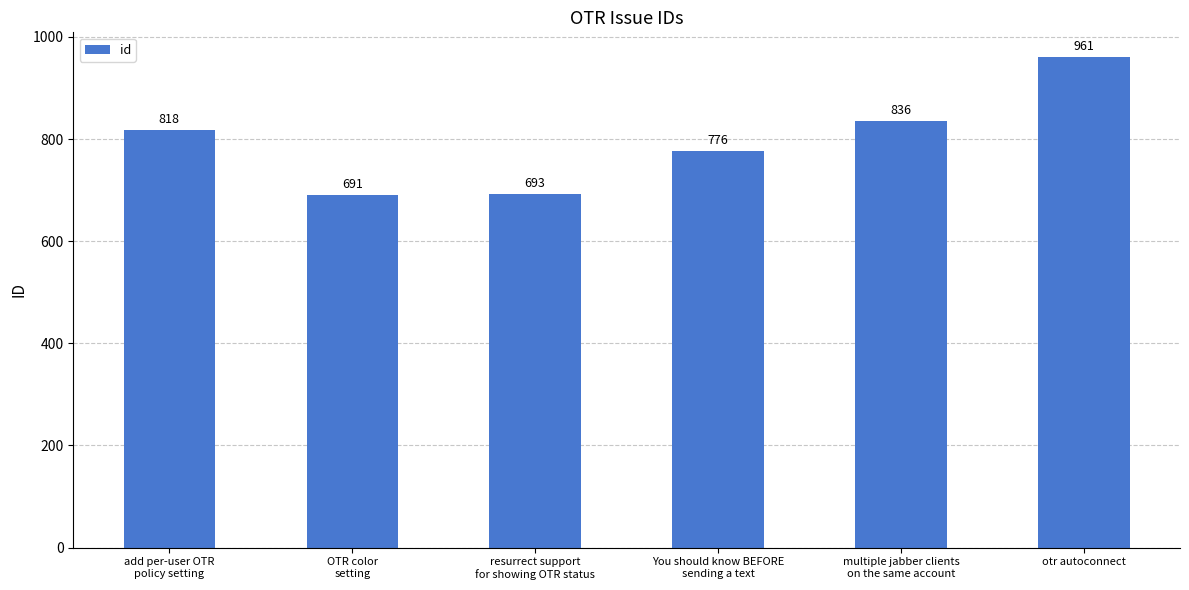

What is the change in value from OTR color
setting to multiple jabber clients
on the same account?

+145